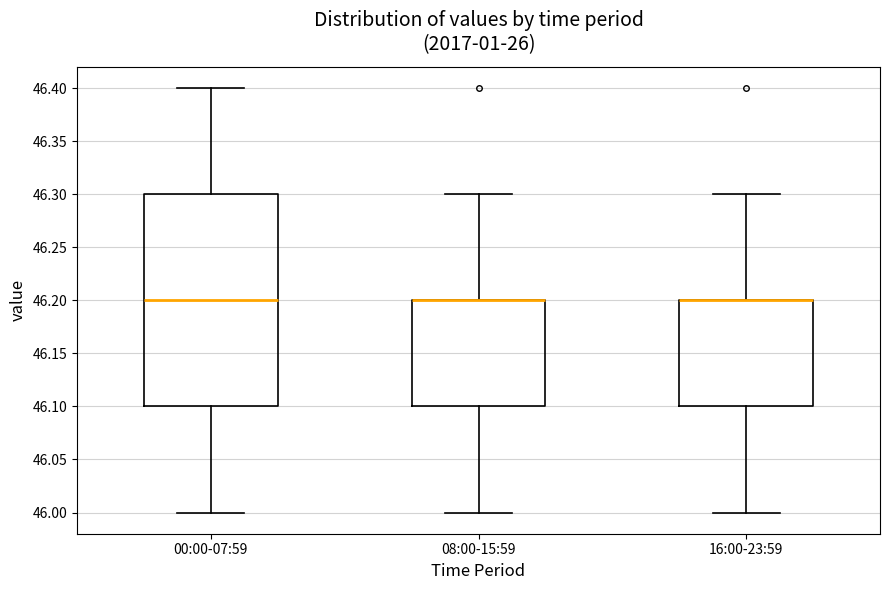

Reading left to right, transcribe this box plot: for each box, give where its median line is, the range the box spans, and where its two whiskers end, as read against the y-axis. The values are not printed on the chart, so give them approximately, as read against the axis.

00:00-07:59: median 46.2, box 46.1 to 46.3, whiskers 46.0 to 46.4
08:00-15:59: median 46.2 (drawn on the box's upper edge), box 46.1 to 46.2, whiskers 46.0 to 46.3
16:00-23:59: median 46.2 (drawn on the box's upper edge), box 46.1 to 46.2, whiskers 46.0 to 46.3